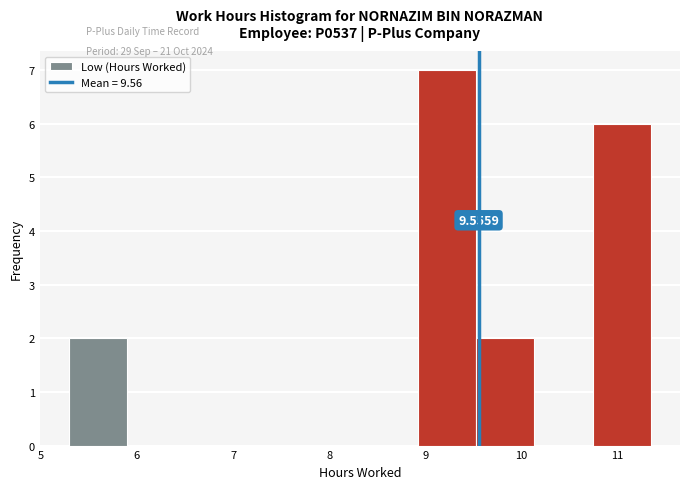

Over which range of the x-axis is the bar tallest?

8.9 to 9.5